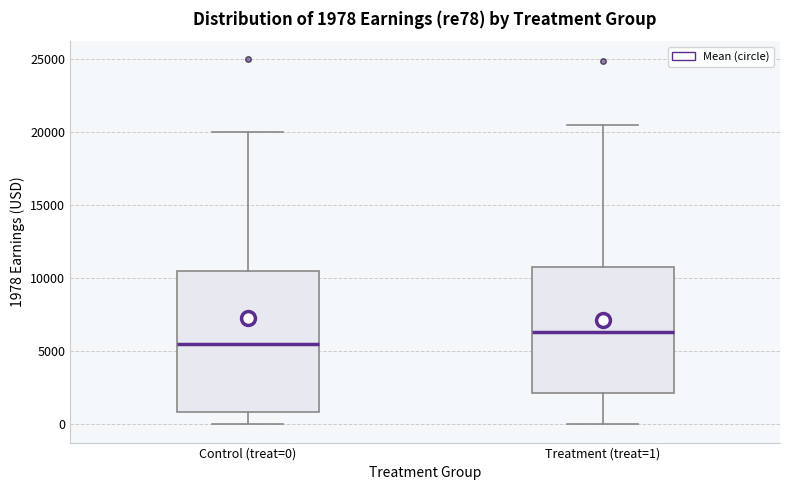

Which box has the lowest median line?

Control (treat=0)